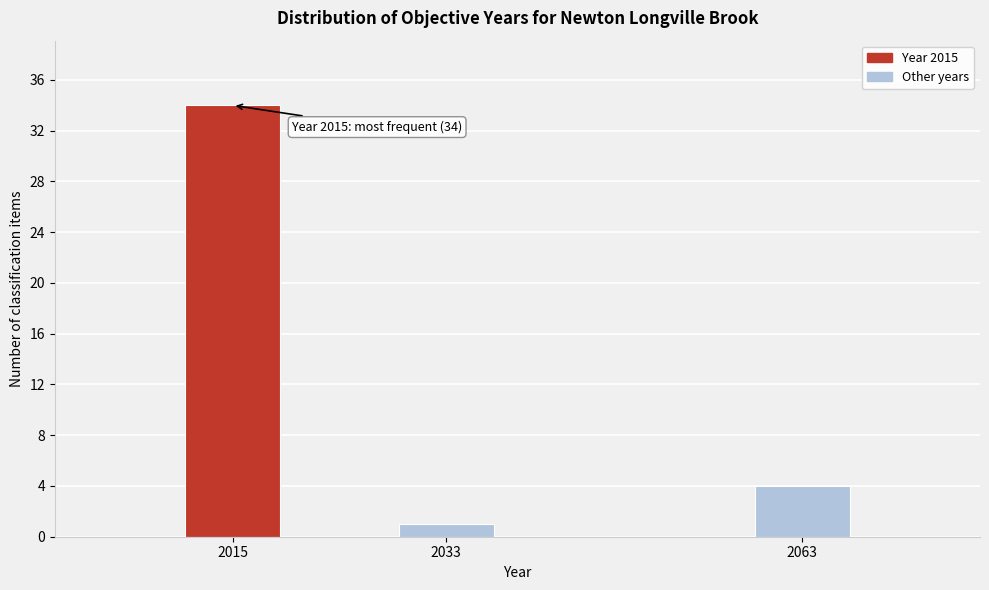

Reading left to right, transcribe all the data shown in this chart.

34	1	4